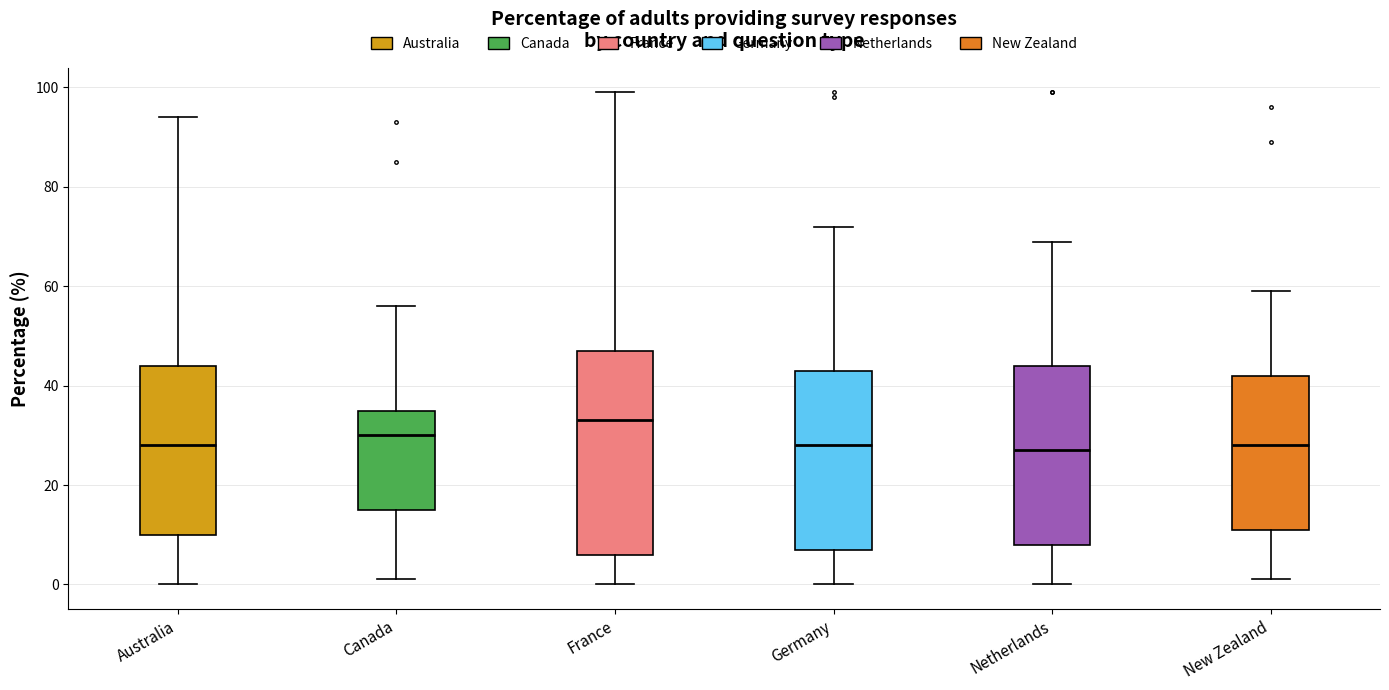

Where is the upper edge of the box for Canada on the y-axis? The values are not printed on the chart, so give them approximately, as read against the axis.

36